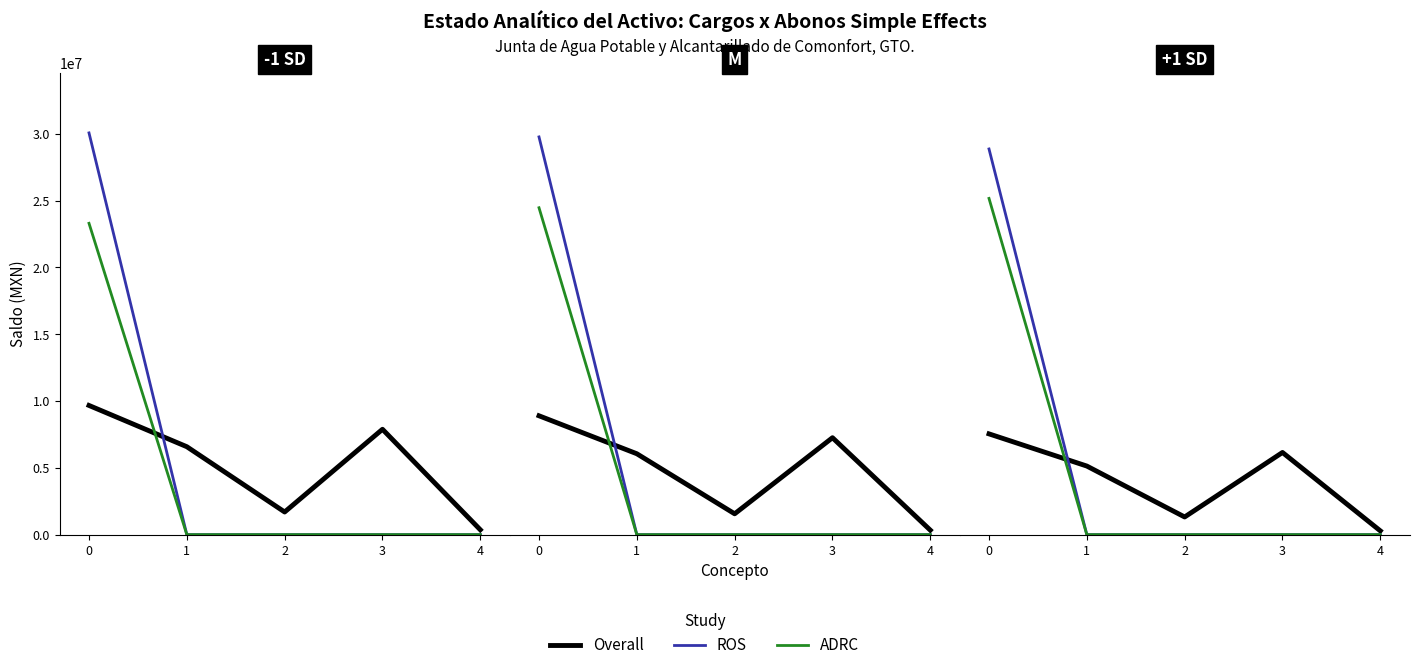

True or false: ROS has a value of -14803239.8 at 2.

False